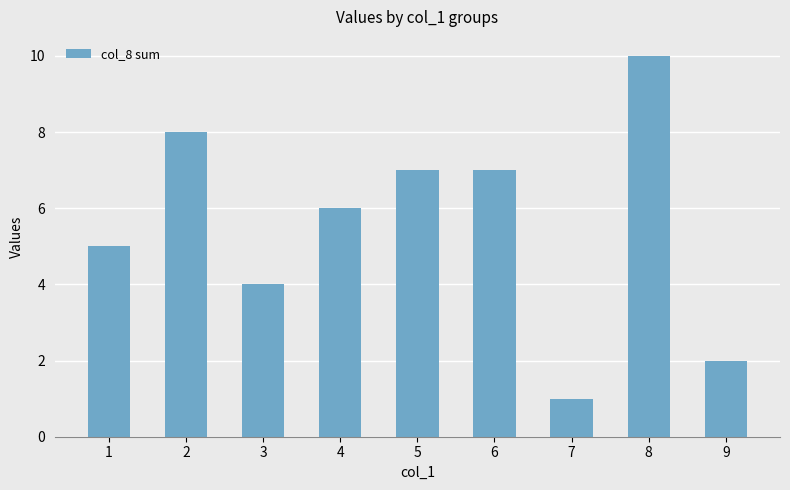

The chart shows a value of 4 at 5. True or false?

False